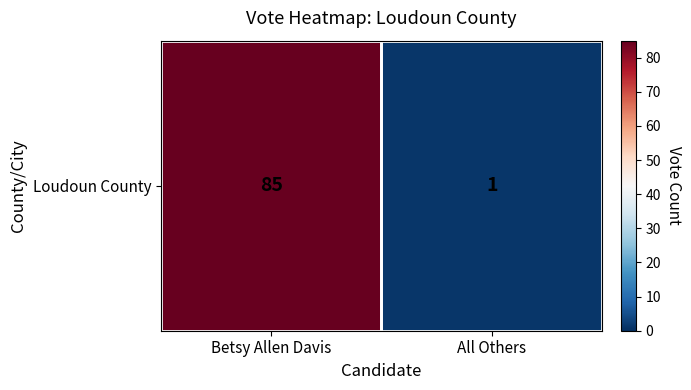

What is the average value?

43